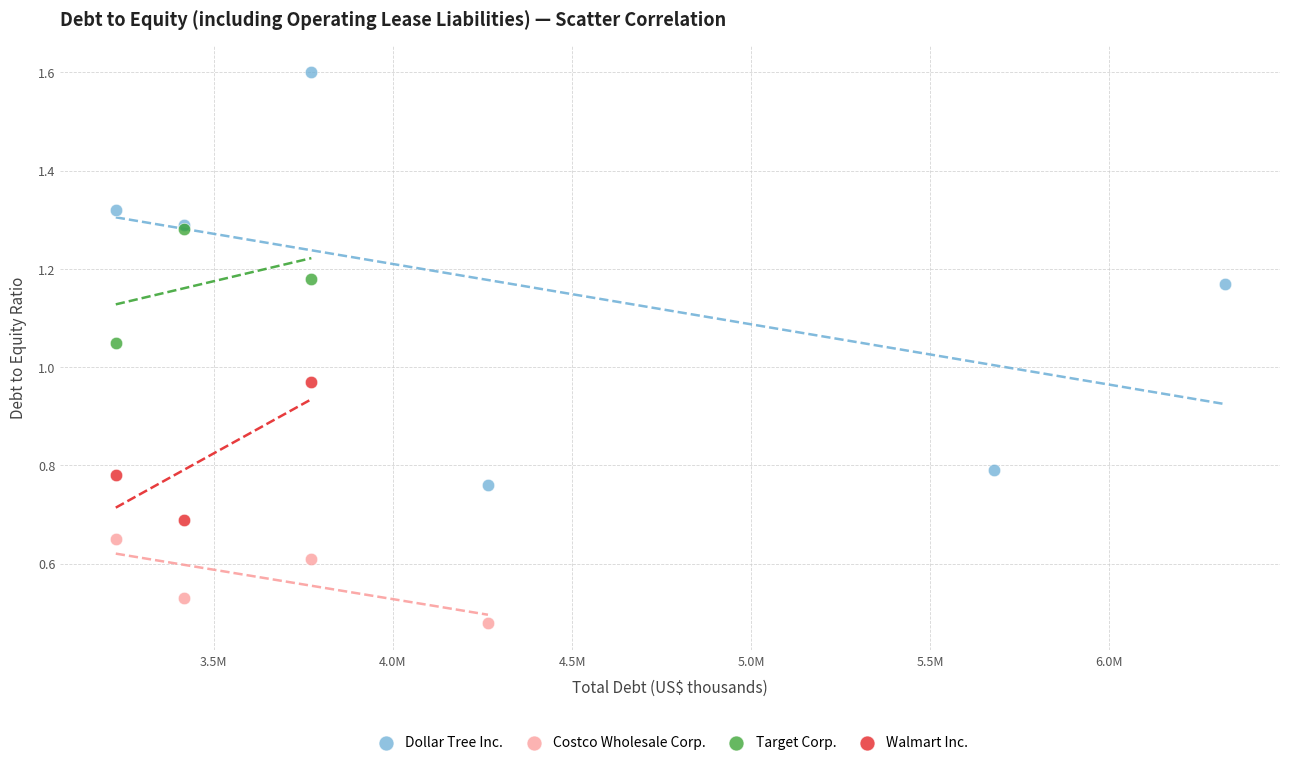

Which series has the widest spread of Y values?

Dollar Tree Inc.